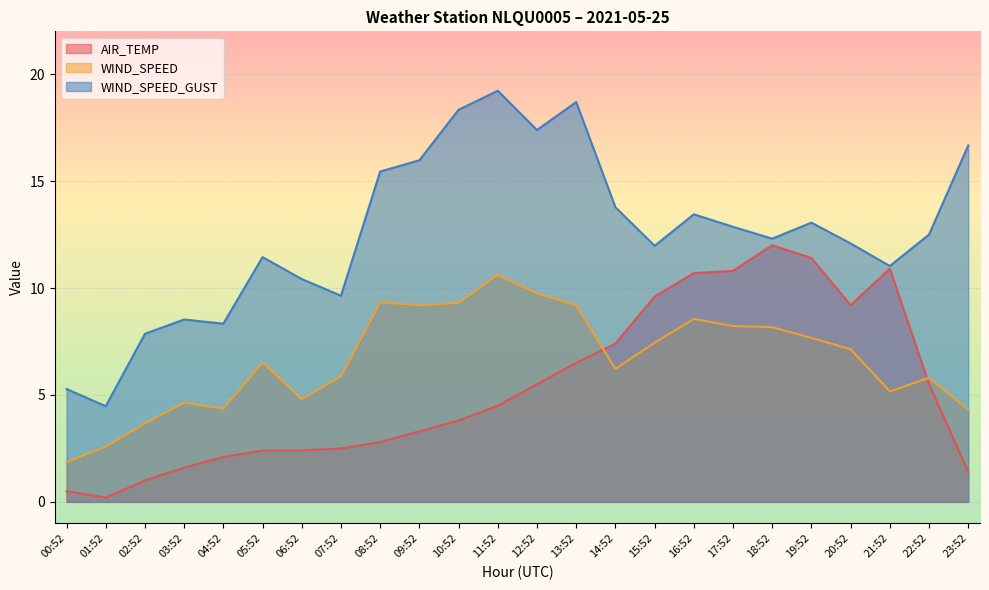

What is the label of the 20th point from the right?

04:52